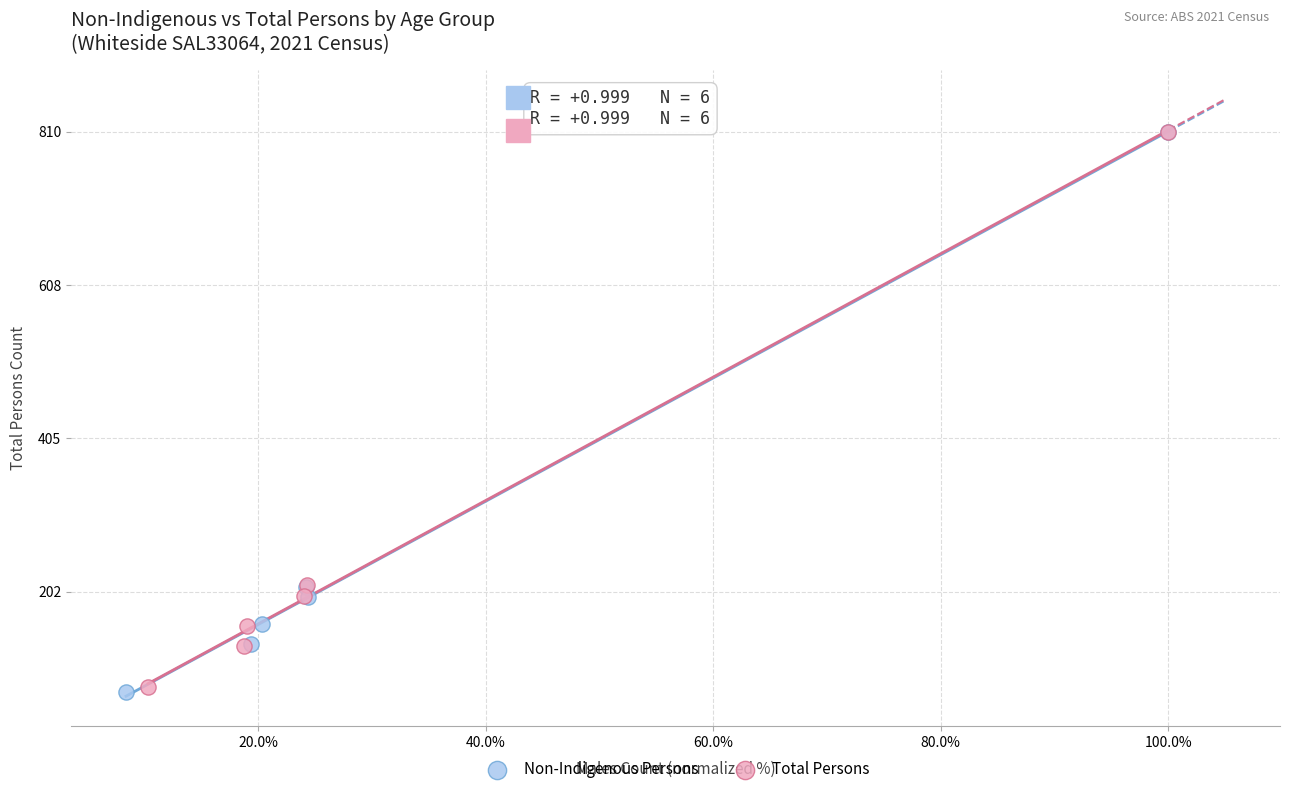

Which series has the largest Y range (max minus min)?

Non-Indigenous Persons